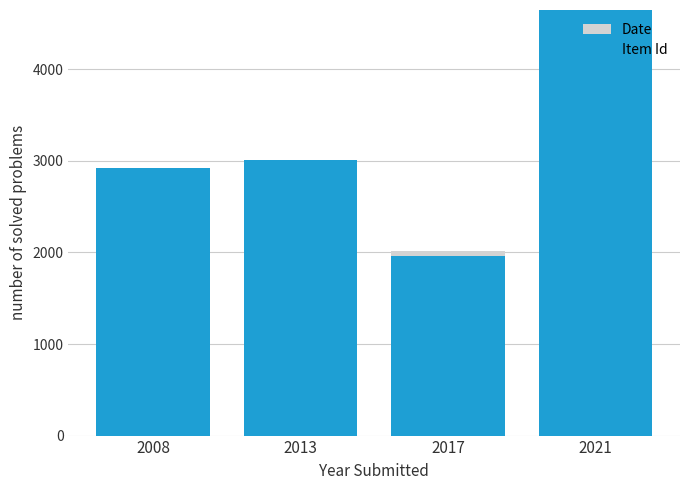

What is the difference between the maximum and minimum values in the Date series?

2034